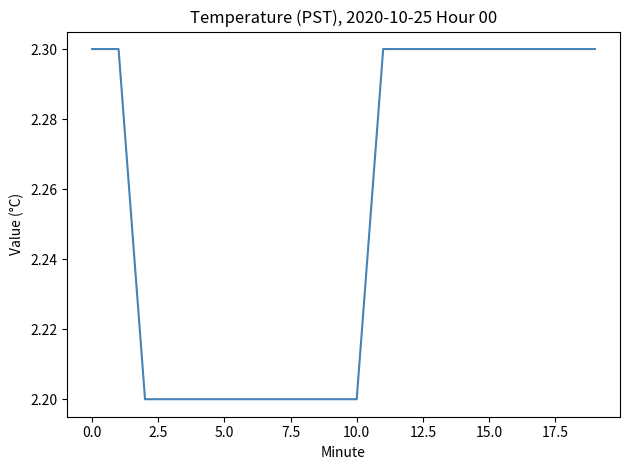

What is the maximum value shown in the chart?

2.3